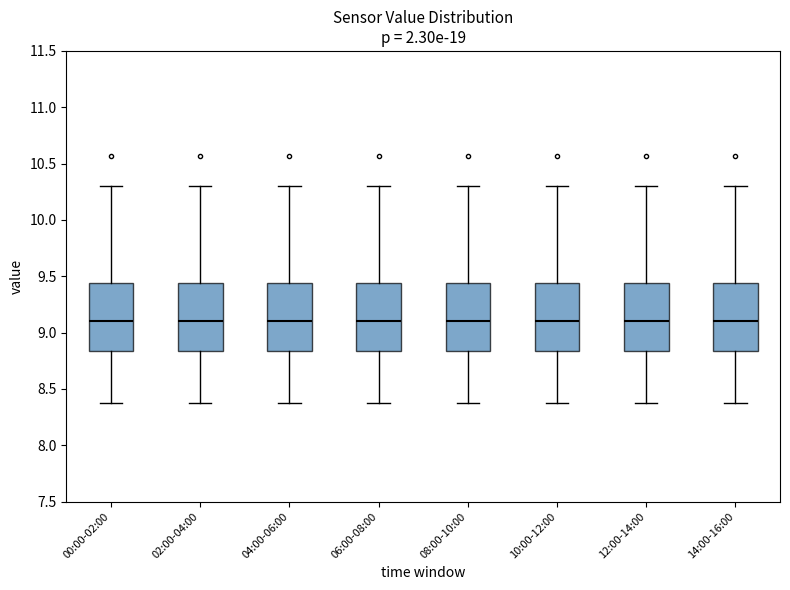

Reading left to right, transcribe this box plot: for each box, give where its median line is, the range the box spans, and where its two whiskers end, as read against the y-axis. The values are not printed on the chart, so give them approximately, as read against the axis.

00:00-02:00: median 9.10, box 8.85 to 9.45, whiskers 8.40 to 10.30
02:00-04:00: median 9.10, box 8.85 to 9.45, whiskers 8.40 to 10.30
04:00-06:00: median 9.10, box 8.85 to 9.45, whiskers 8.40 to 10.30
06:00-08:00: median 9.10, box 8.85 to 9.45, whiskers 8.40 to 10.30
08:00-10:00: median 9.10, box 8.85 to 9.45, whiskers 8.40 to 10.30
10:00-12:00: median 9.10, box 8.85 to 9.45, whiskers 8.40 to 10.30
12:00-14:00: median 9.10, box 8.85 to 9.45, whiskers 8.40 to 10.30
14:00-16:00: median 9.10, box 8.85 to 9.45, whiskers 8.40 to 10.30